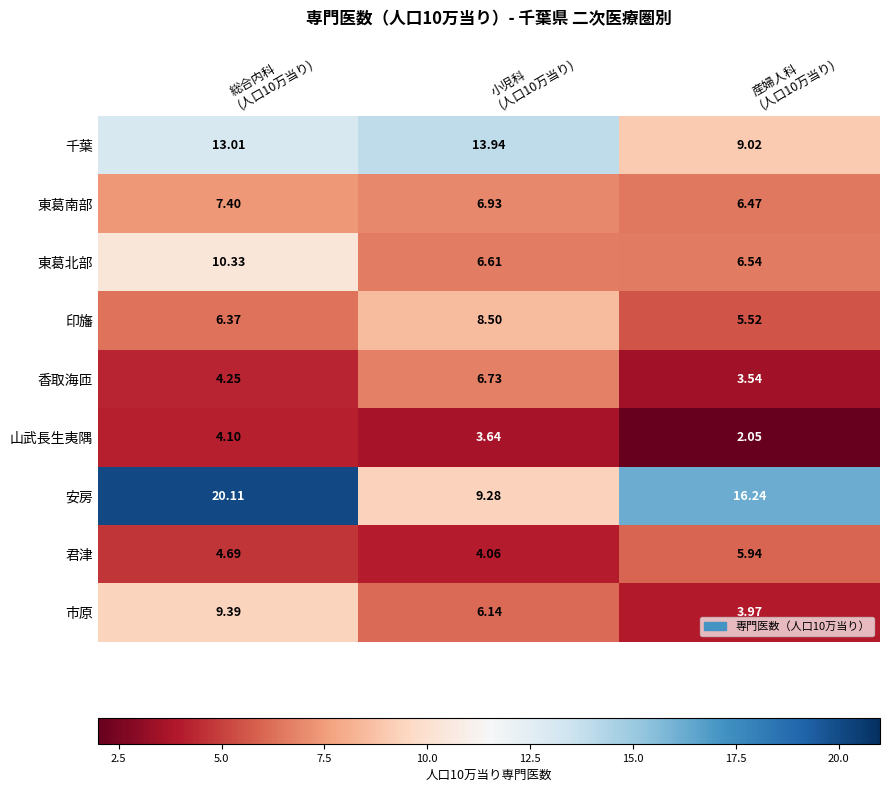

Rank the series by their maximum value, from lowest to highest.

山武長生夷隅, 君津, 香取海匝, 東葛南部, 印旛, 市原, 東葛北部, 千葉, 安房